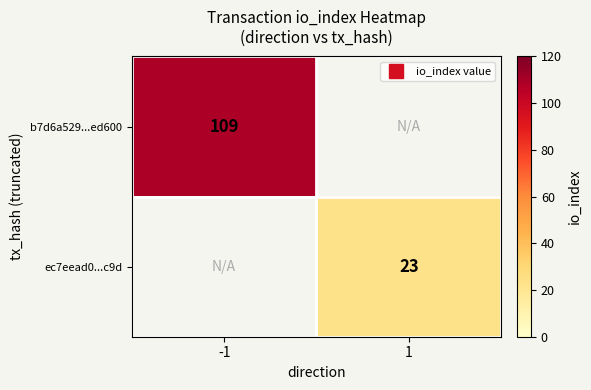

Which category has the lowest value in the b7d6a529...ed600 series?

-1